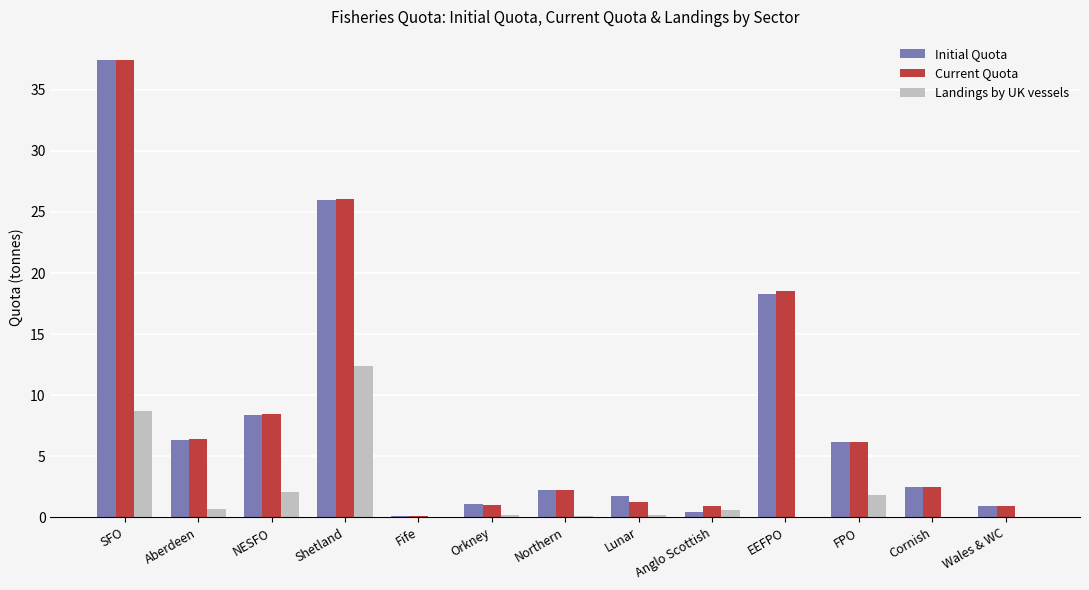

How many categories are shown in the chart?

13